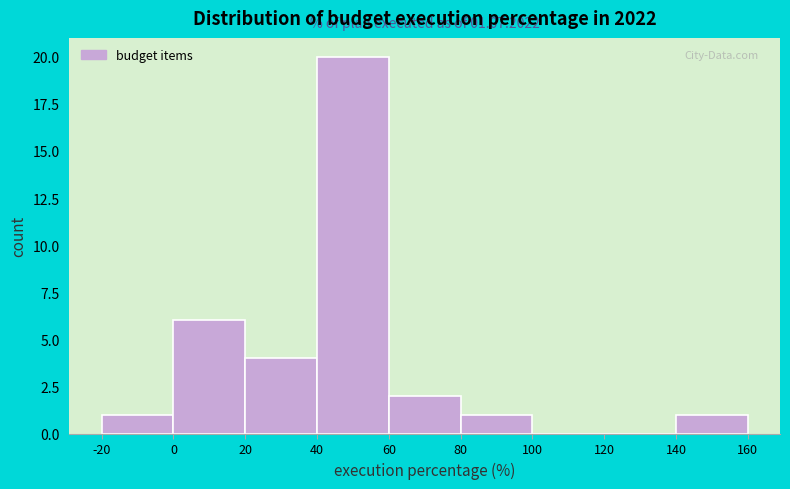

Which range on the x-axis has the tallest bar?

40 to 60